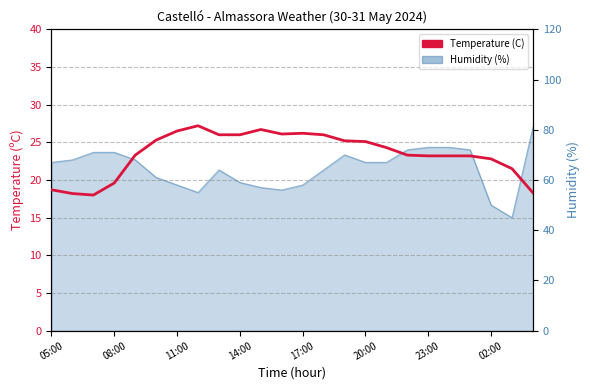

The chart shows a value of 47.0 at 10. True or false?

False